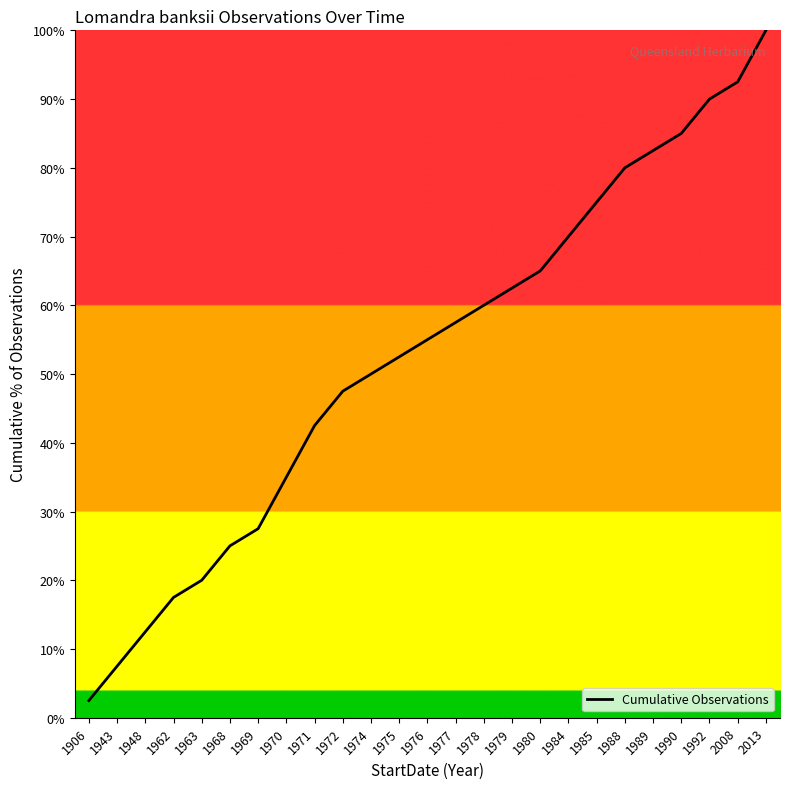

Which label corresponds to the smallest value in the chart?

1906